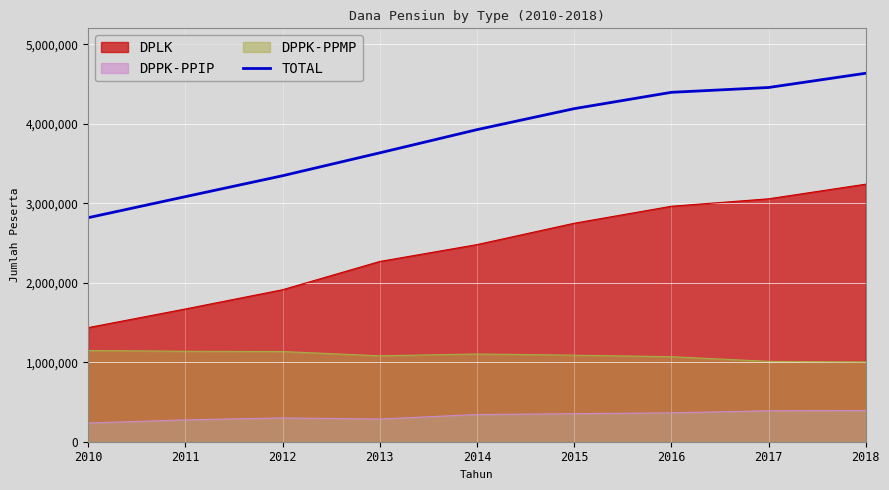

Rank the categories by value from lowest to highest.

2010, 2011, 2012, 2013, 2014, 2015, 2016, 2017, 2018